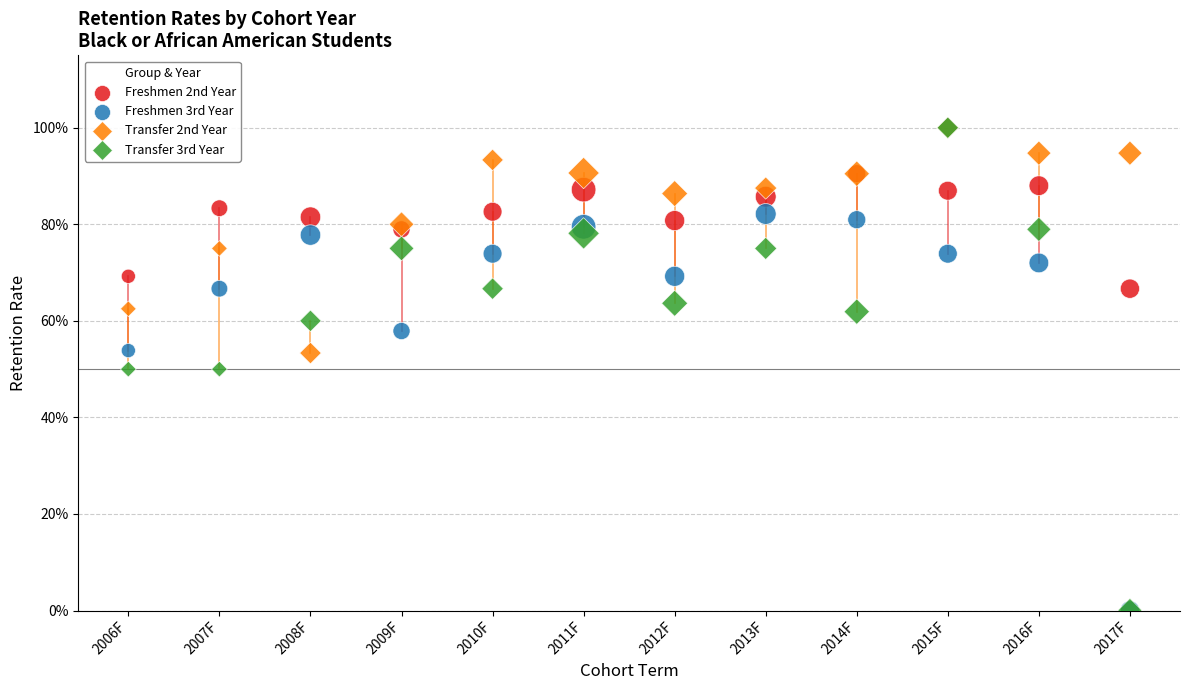

What are all the series names shown in the legend?

Freshmen 2nd Year, Freshmen 3rd Year, Transfer 2nd Year, Transfer 3rd Year